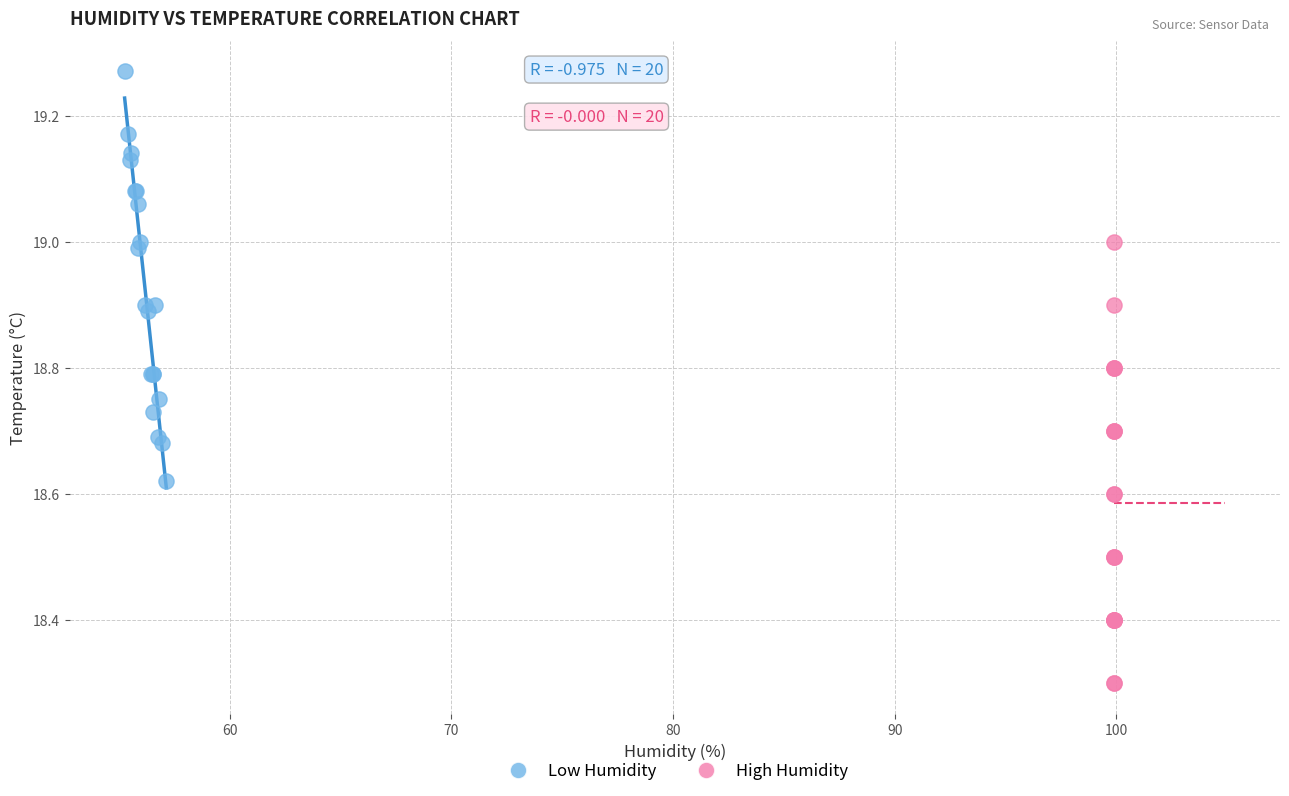

Which series has the widest spread of Y values?

High Humidity